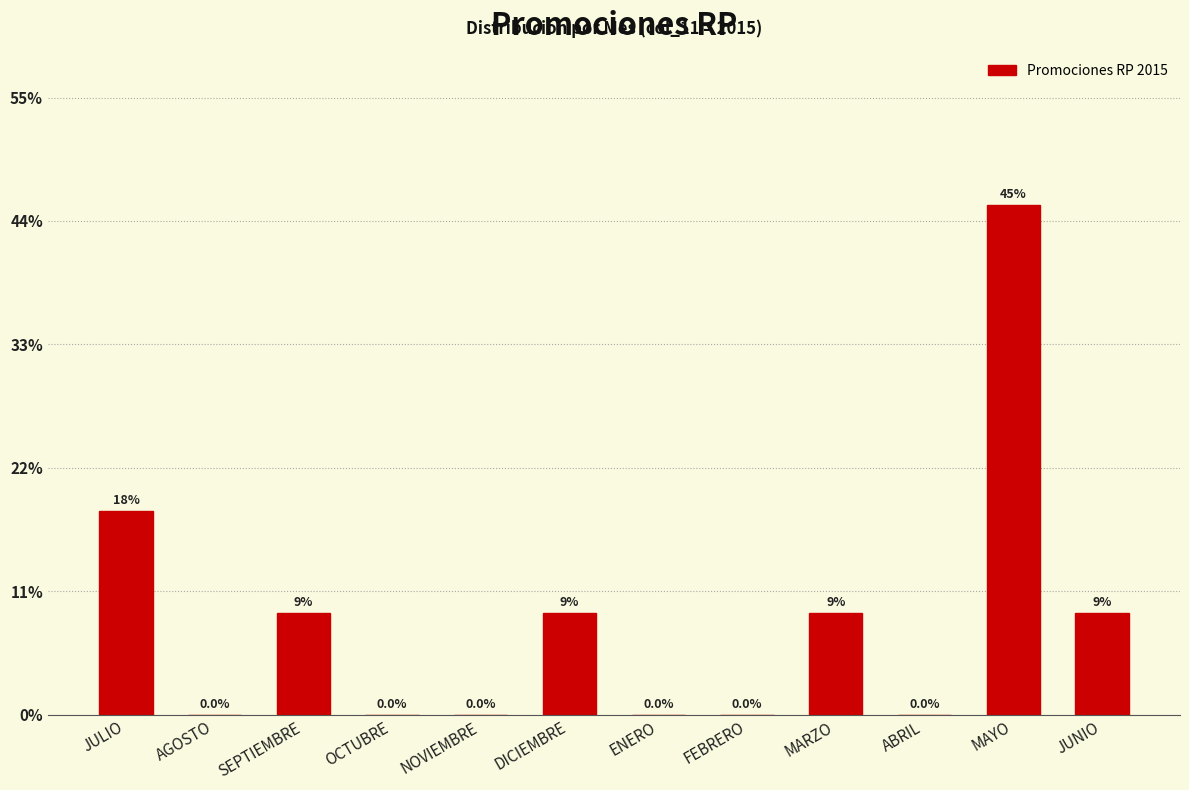

Reading left to right, list all the values displayed in this chart.

JULIO=18.2	AGOSTO=0.0	SEPTIEMBRE=9.1	OCTUBRE=0.0	NOVIEMBRE=0.0	DICIEMBRE=9.1	ENERO=0.0	FEBRERO=0.0	MARZO=9.1	ABRIL=0.0	MAYO=45.5	JUNIO=9.1